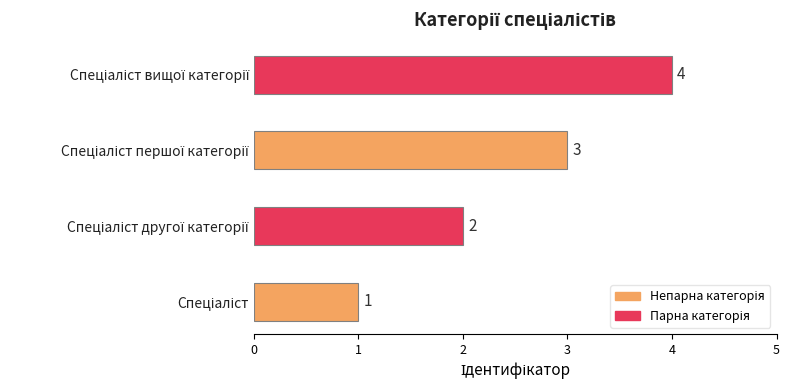

Reading left to right, extract all data points from this chart.

Спеціаліст=1	Спеціаліст другої категорії=2	Спеціаліст першої категорії=3	Спеціаліст вищої категорії=4